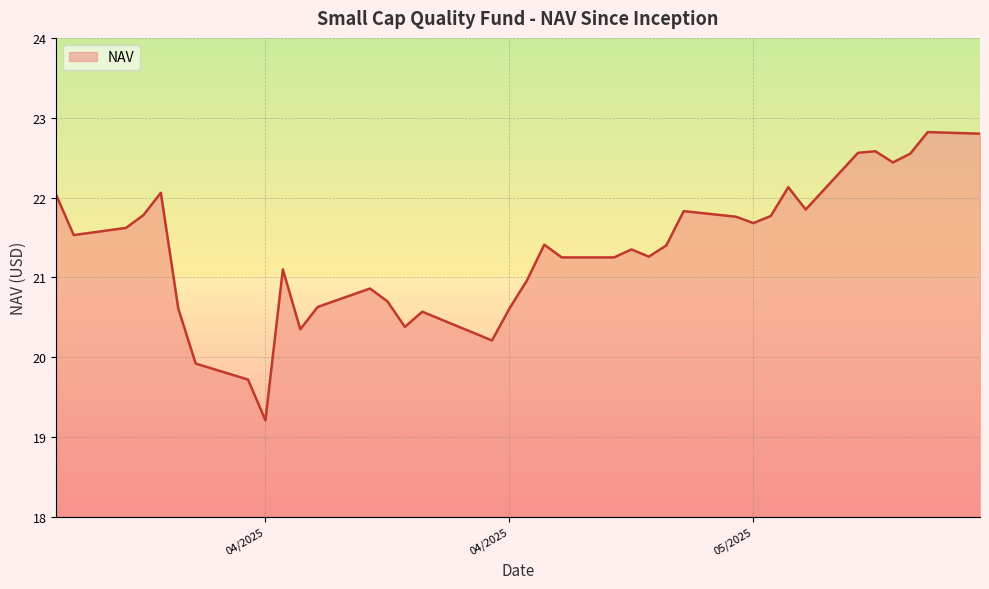

What is the minimum value shown in the chart?

19.2